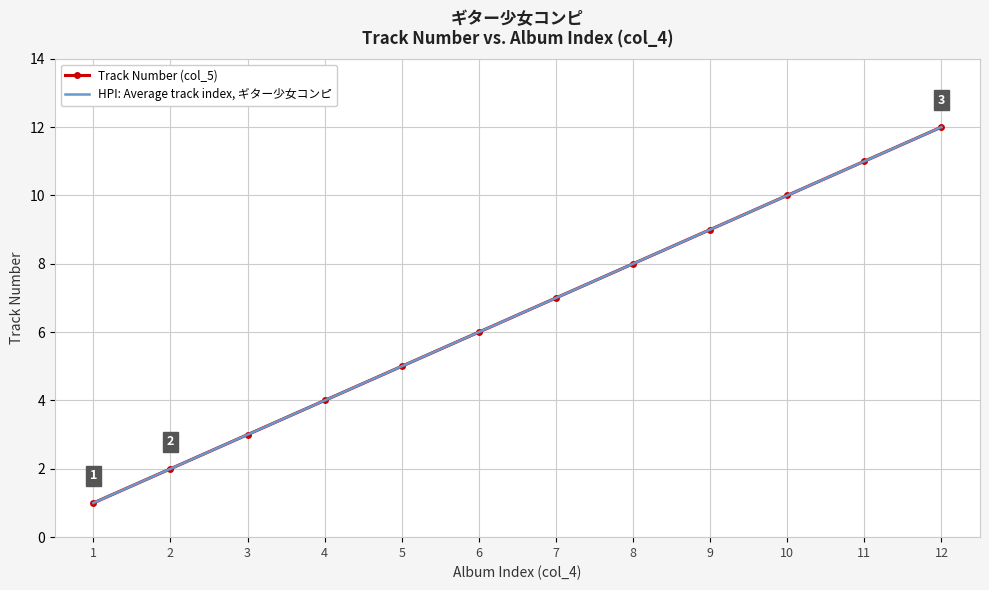

Which category has the lowest value in the HPI: Average track index, ギター少女コンピ series?

1